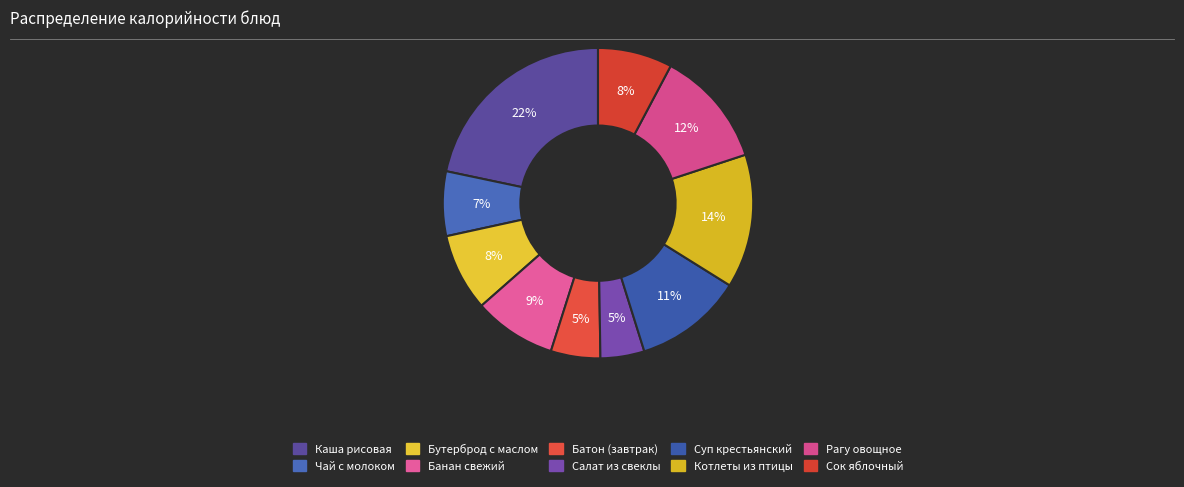

Count the number of slices in the pie.

10